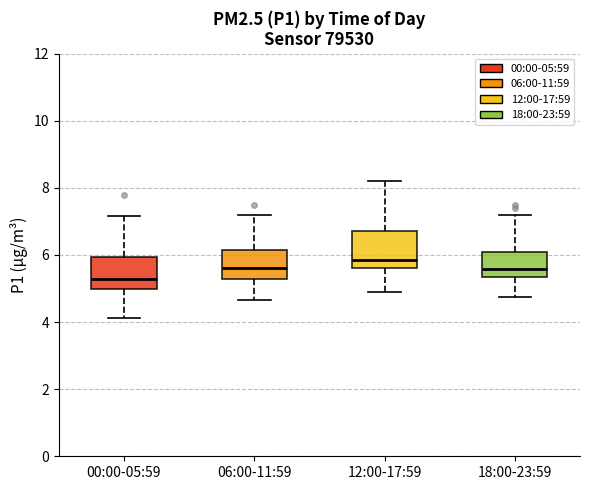

Which box's median line is the lowest?

00:00-05:59